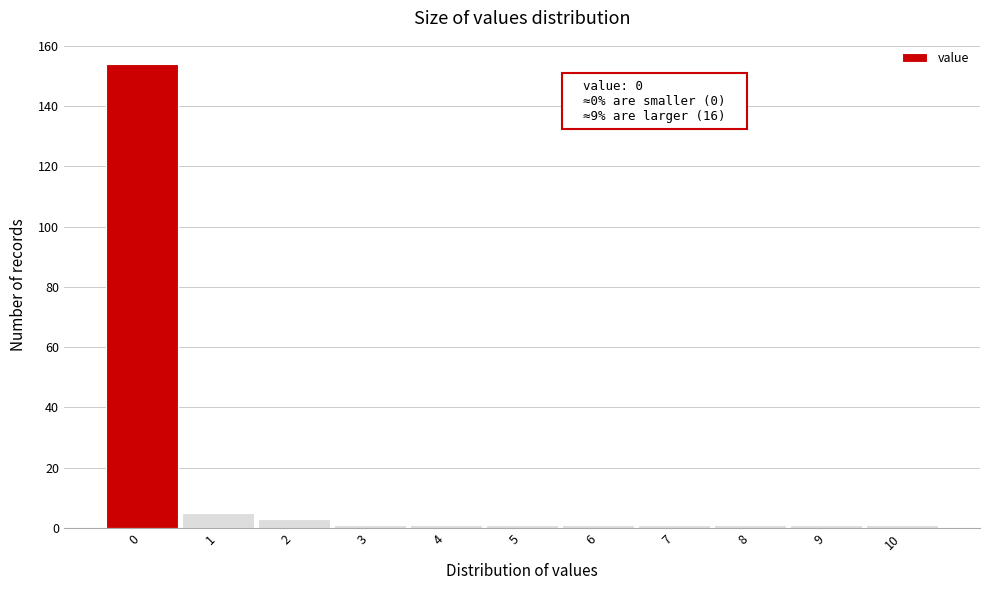

Which range on the x-axis has the tallest bar?

-0.5 to 0.5